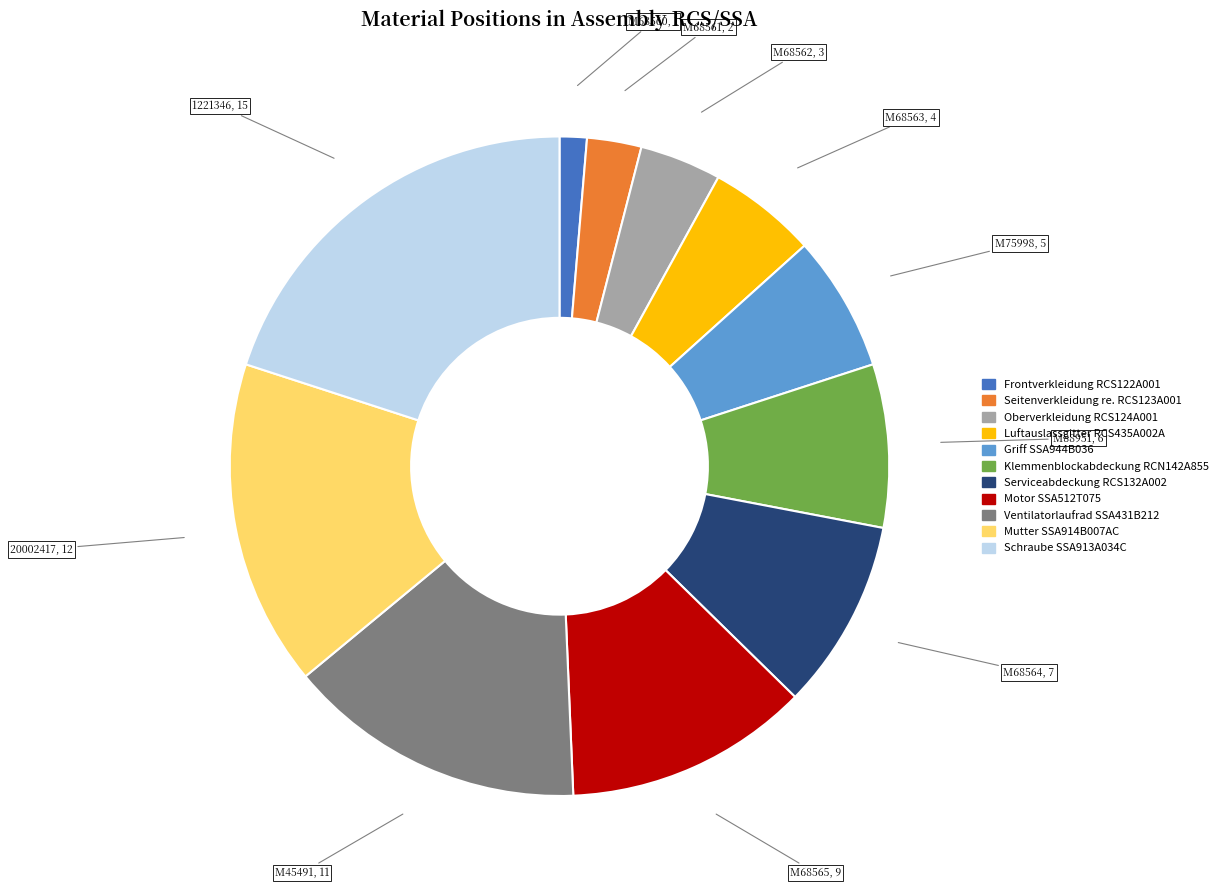

Combined, do M68562 and M68561 account for over 50%?

No